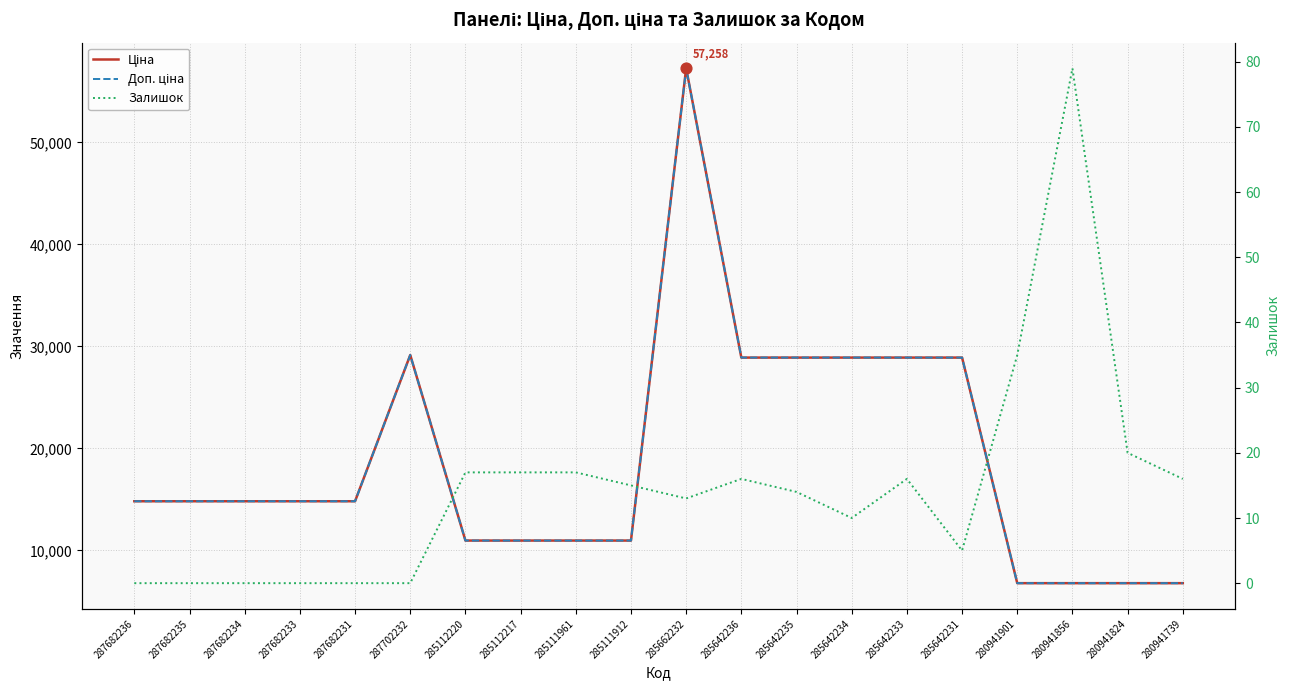

Is the value of Ціна at 285642235 greater than the value of Залишок at 285642236?

Yes